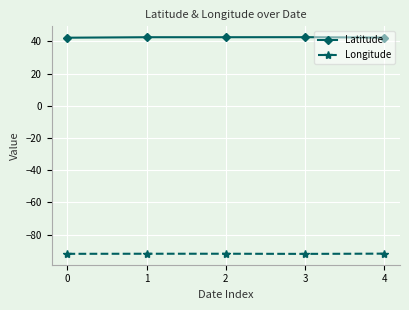

List the series in order of their overall mean, lowest first.

Longitude, Latitude